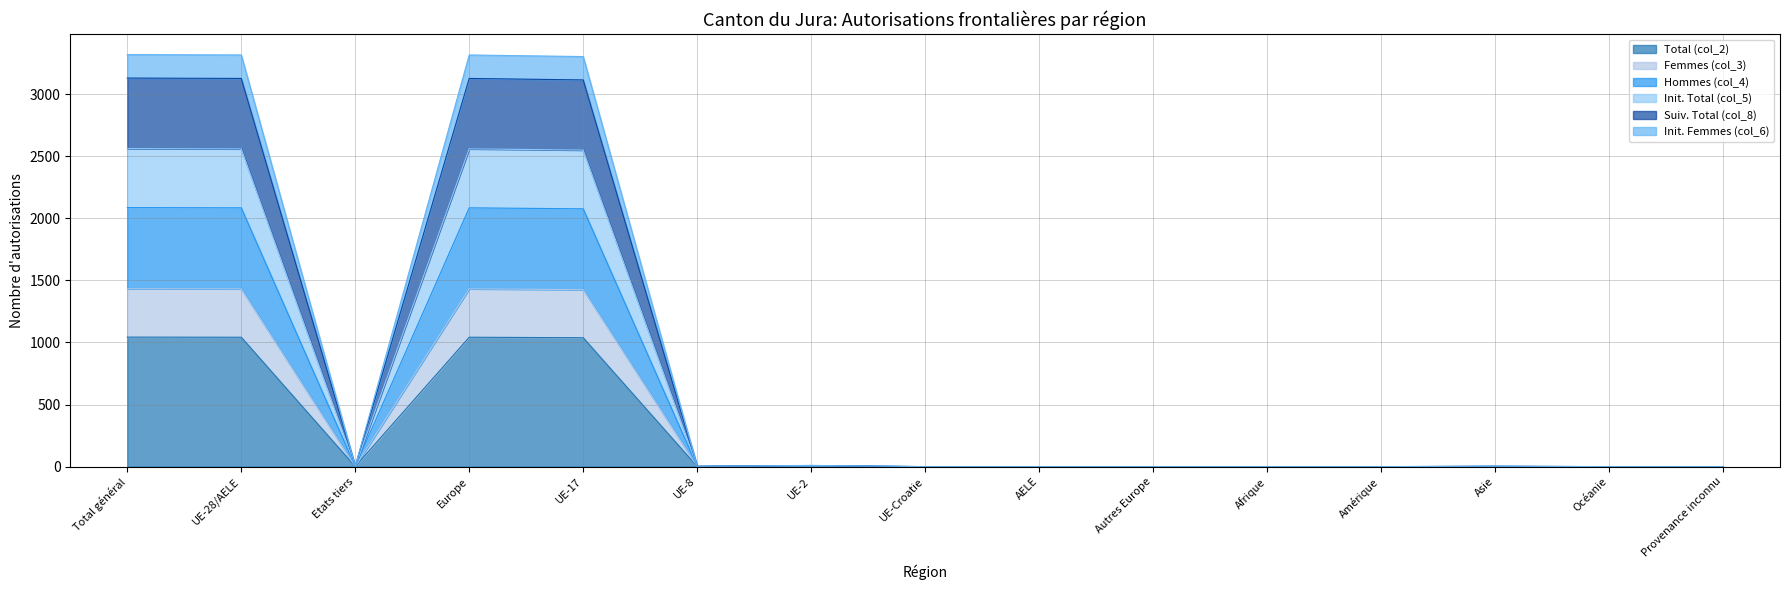

Reading right to left, transcribe all the data shown in this chart.

Total (col_2): Provenance inconnu=0	Océanie=0	Asie=1	Amérique=0	Afrique=0	Autres Europe=0	AELE=0	UE-Croatie=0	UE-2=3	UE-8=1	UE-17=1038	Europe=1042	Etats tiers=1	UE-28/AELE=1042	Total général=1043
Femmes (col_3): Provenance inconnu=0	Océanie=0	Asie=1	Amérique=0	Afrique=0	Autres Europe=0	AELE=0	UE-Croatie=0	UE-2=5	UE-8=2	UE-17=1425	Europe=1432	Etats tiers=1	UE-28/AELE=1432	Total général=1433
Hommes (col_4): Provenance inconnu=0	Océanie=0	Asie=3	Amérique=0	Afrique=0	Autres Europe=0	AELE=0	UE-Croatie=0	UE-2=9	UE-8=3	UE-17=3114	Europe=3126	Etats tiers=3	UE-28/AELE=3126	Total général=3129
Init. Total (col_5): Provenance inconnu=0	Océanie=0	Asie=2	Amérique=0	Afrique=0	Autres Europe=0	AELE=0	UE-Croatie=0	UE-2=8	UE-8=2	UE-17=2549	Europe=2559	Etats tiers=2	UE-28/AELE=2559	Total général=2561
Suiv. Total (col_8): Provenance inconnu=0	Océanie=0	Asie=2	Amérique=0	Afrique=0	Autres Europe=0	AELE=0	UE-Croatie=0	UE-2=6	UE-8=2	UE-17=2076	Europe=2084	Etats tiers=2	UE-28/AELE=2084	Total général=2086
Init. Femmes (col_6): Provenance inconnu=0	Océanie=0	Asie=3	Amérique=0	Afrique=0	Autres Europe=0	AELE=0	UE-Croatie=0	UE-2=10	UE-8=3	UE-17=3302	Europe=3315	Etats tiers=3	UE-28/AELE=3315	Total général=3318